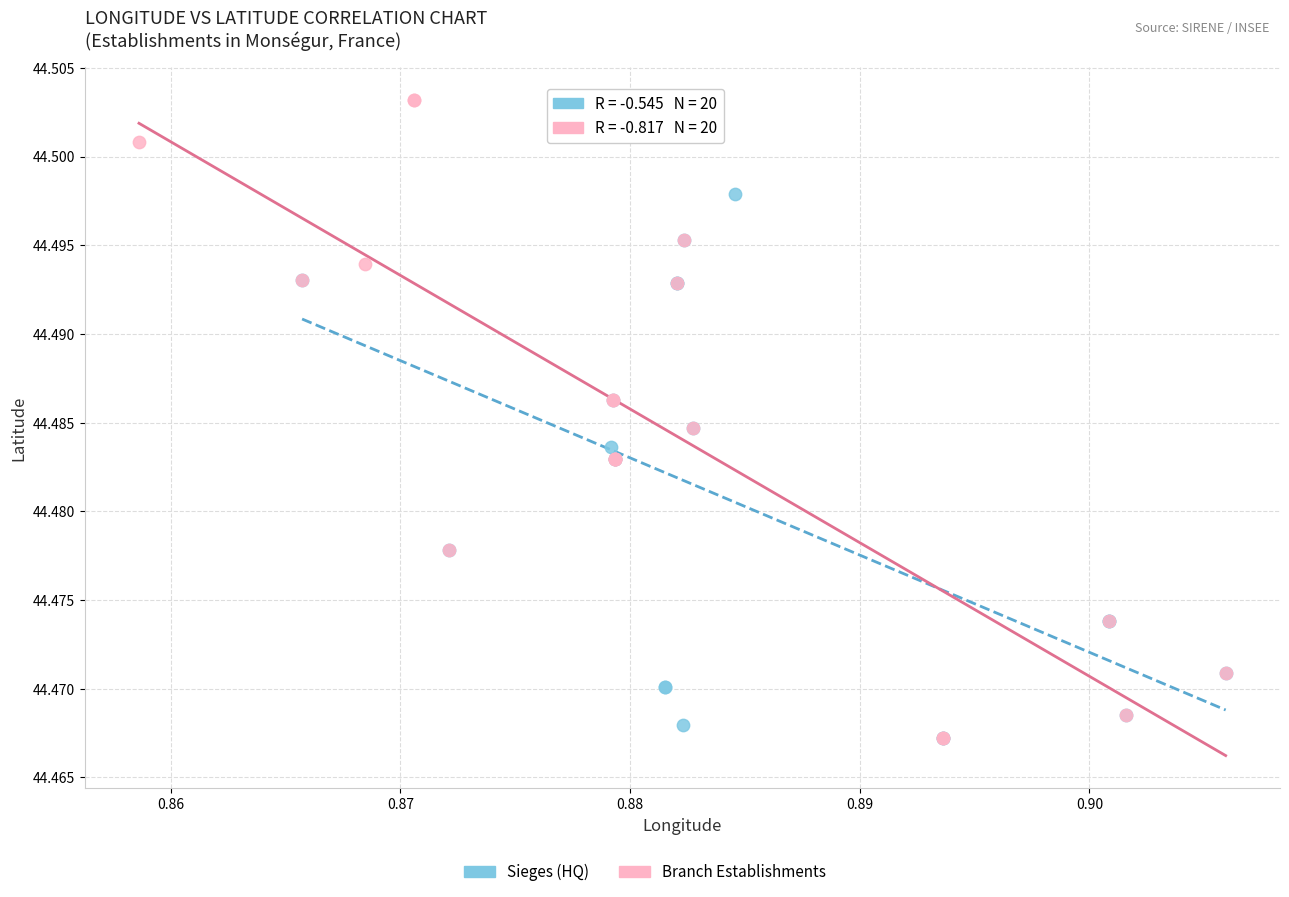

Which series has the widest spread of Y values?

Branch Establishments